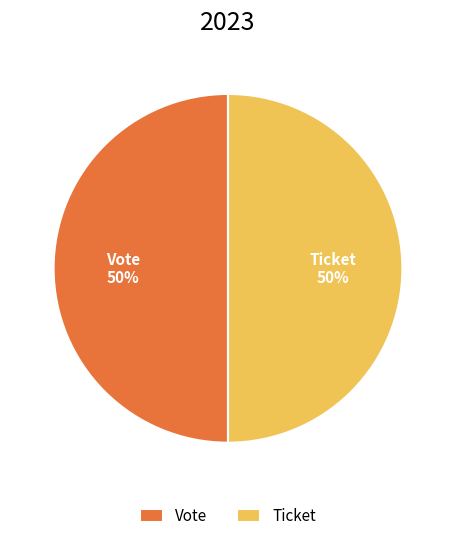

To the nearest percent, what is the combined percentage of Ticket and Vote?

100%